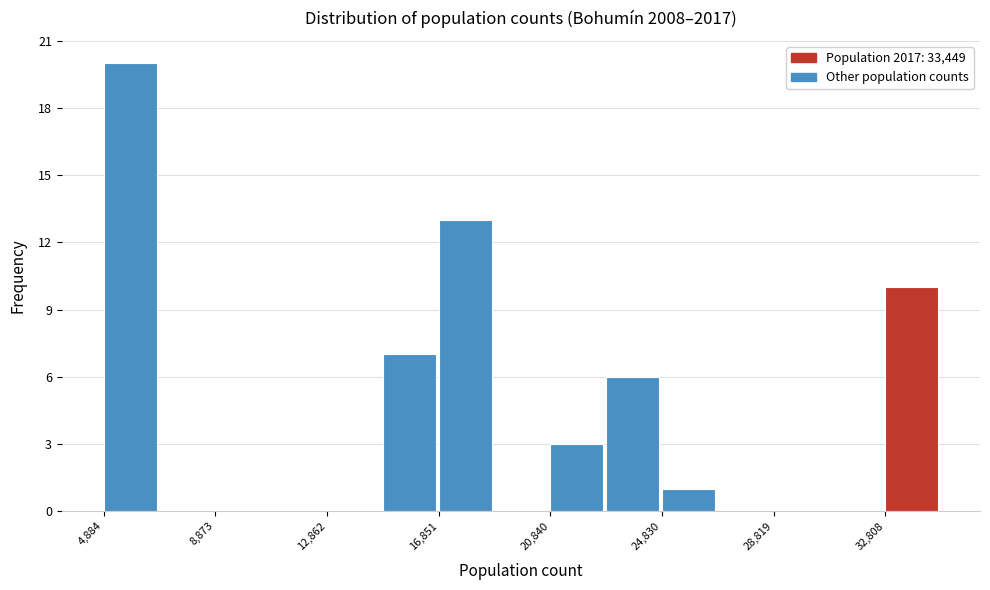

Read against the x-axis, roughly where is the centre of the tallest bar?

6000